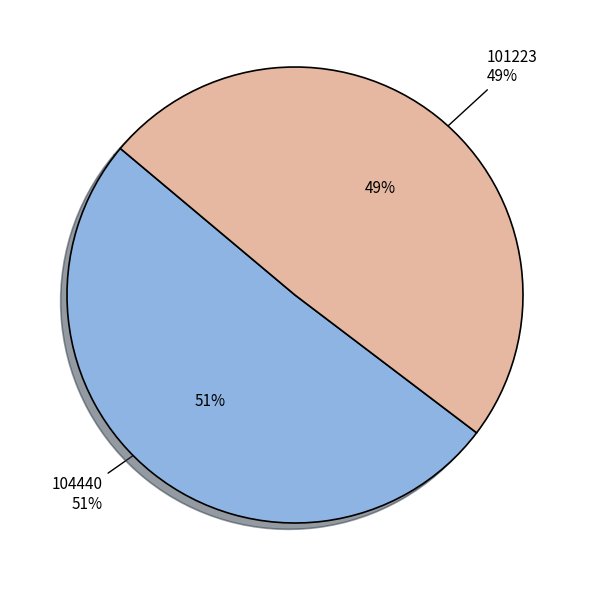

How many segments does this pie chart have?

2